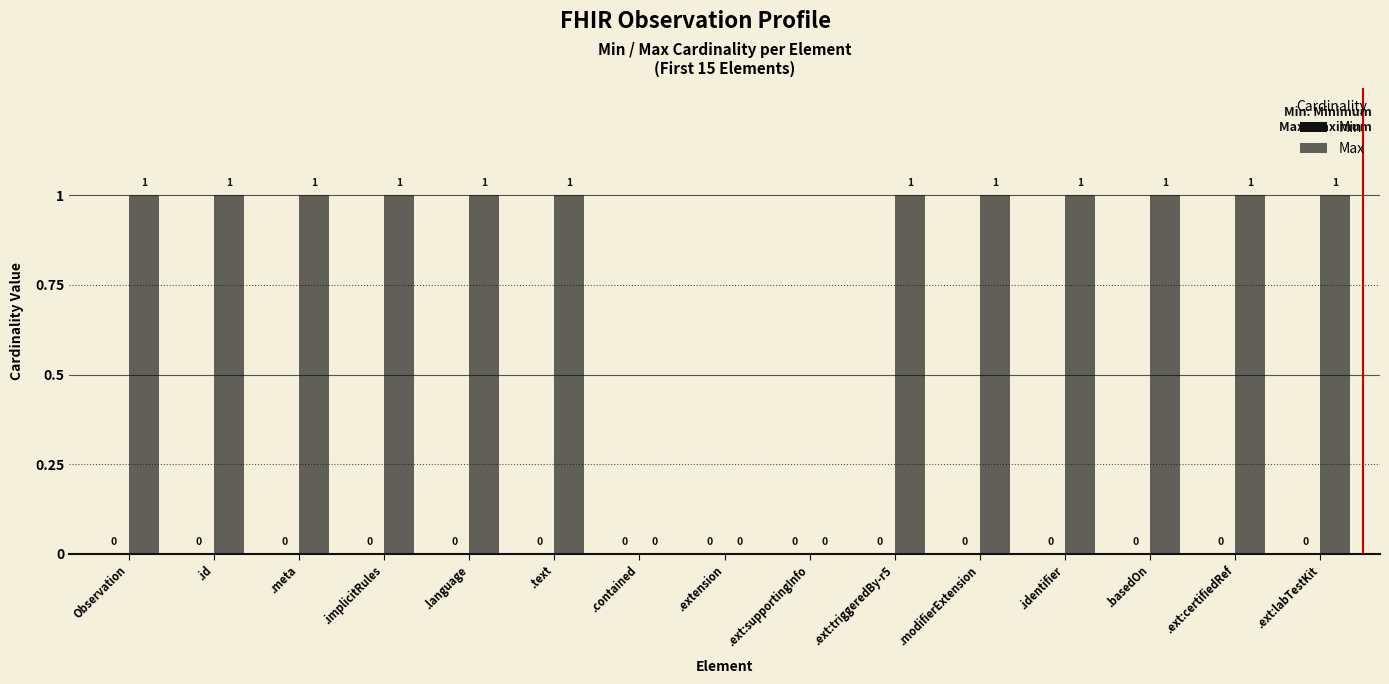

How many positive values are there?

12